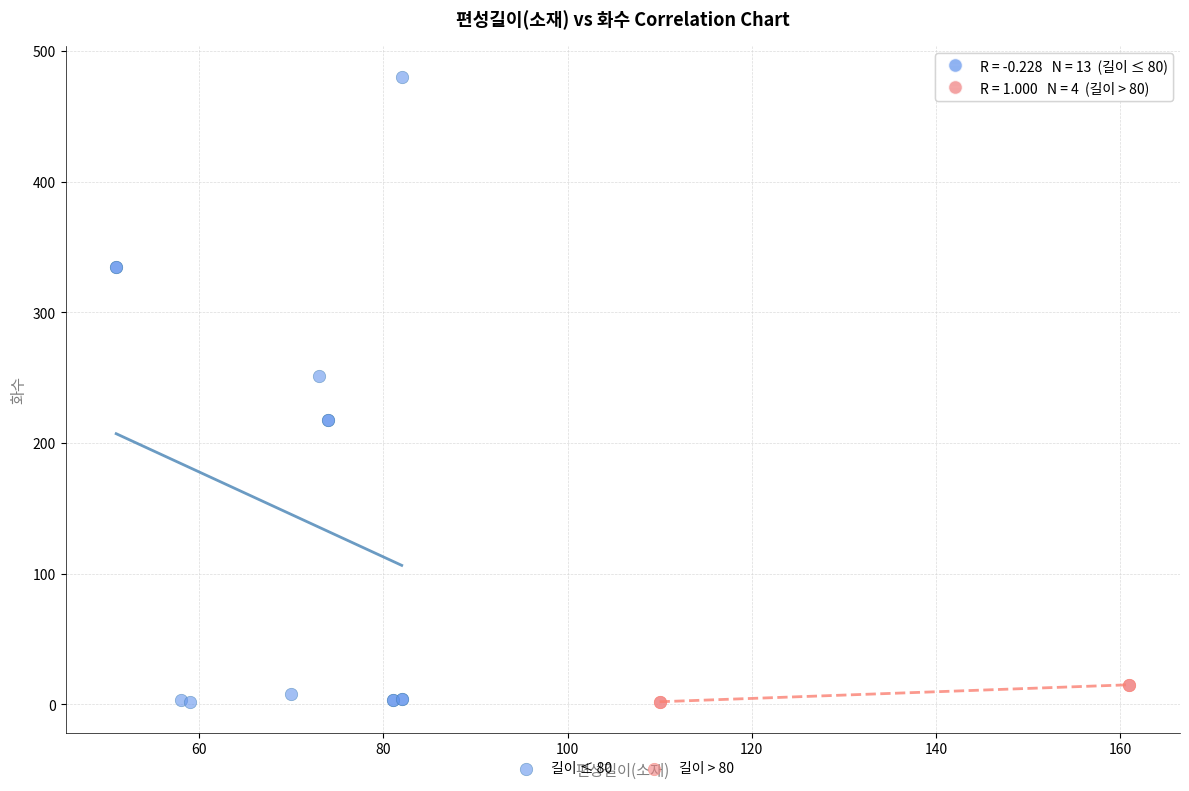

Which series has the widest spread of Y values?

길이 ≤ 80